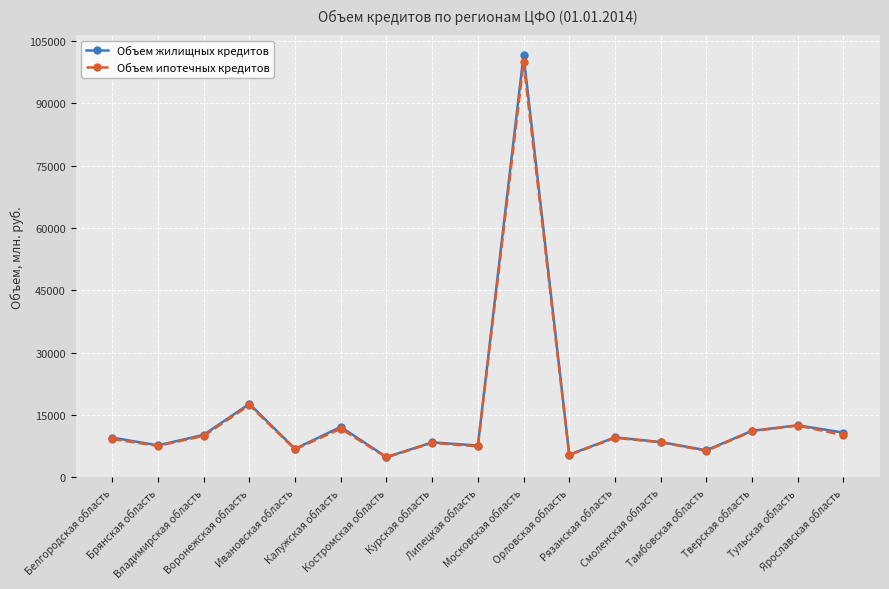

What is the highest value of the Объем ипотечных кредитов series?

99788